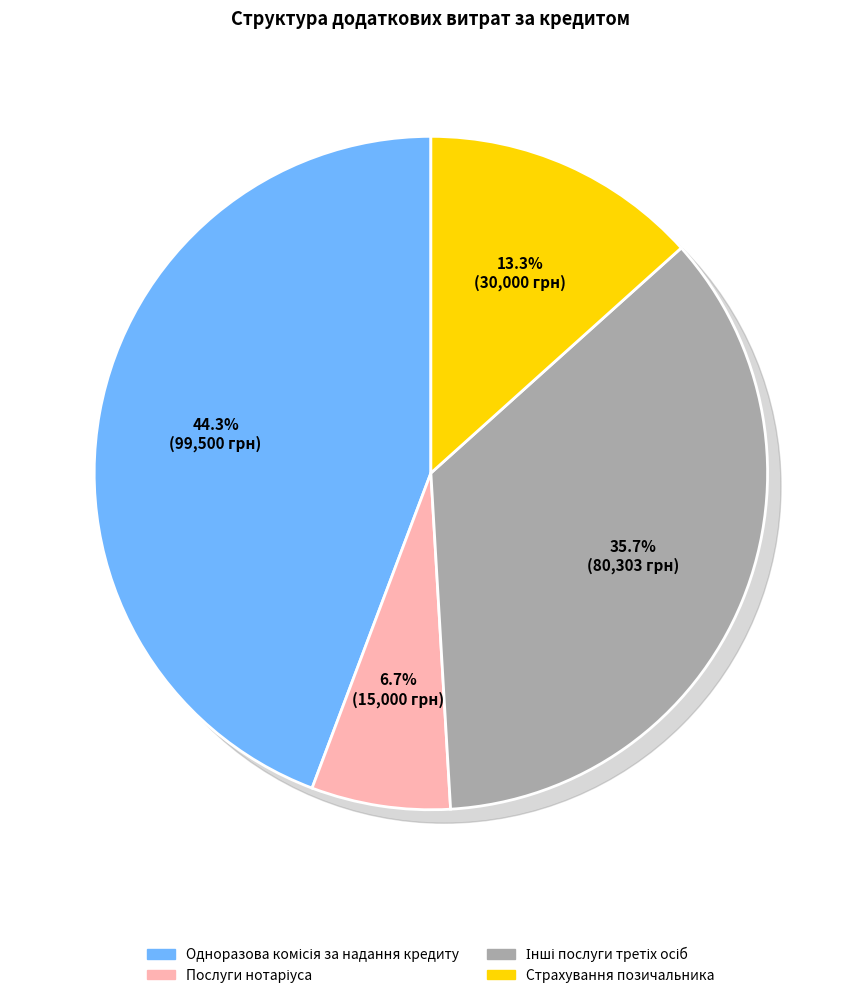

What is the change in value from Одноразова комісія за надання кредиту to Страхування позичальника?

-69500